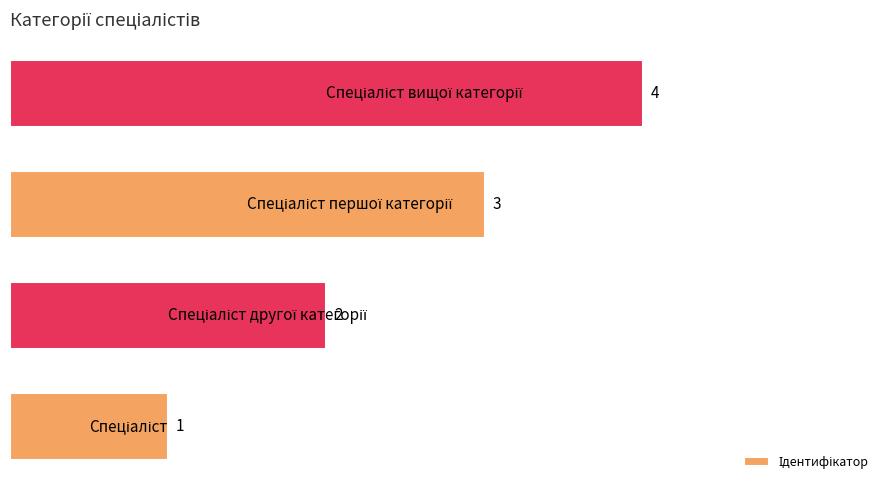

What is the difference between the maximum and minimum values?

3